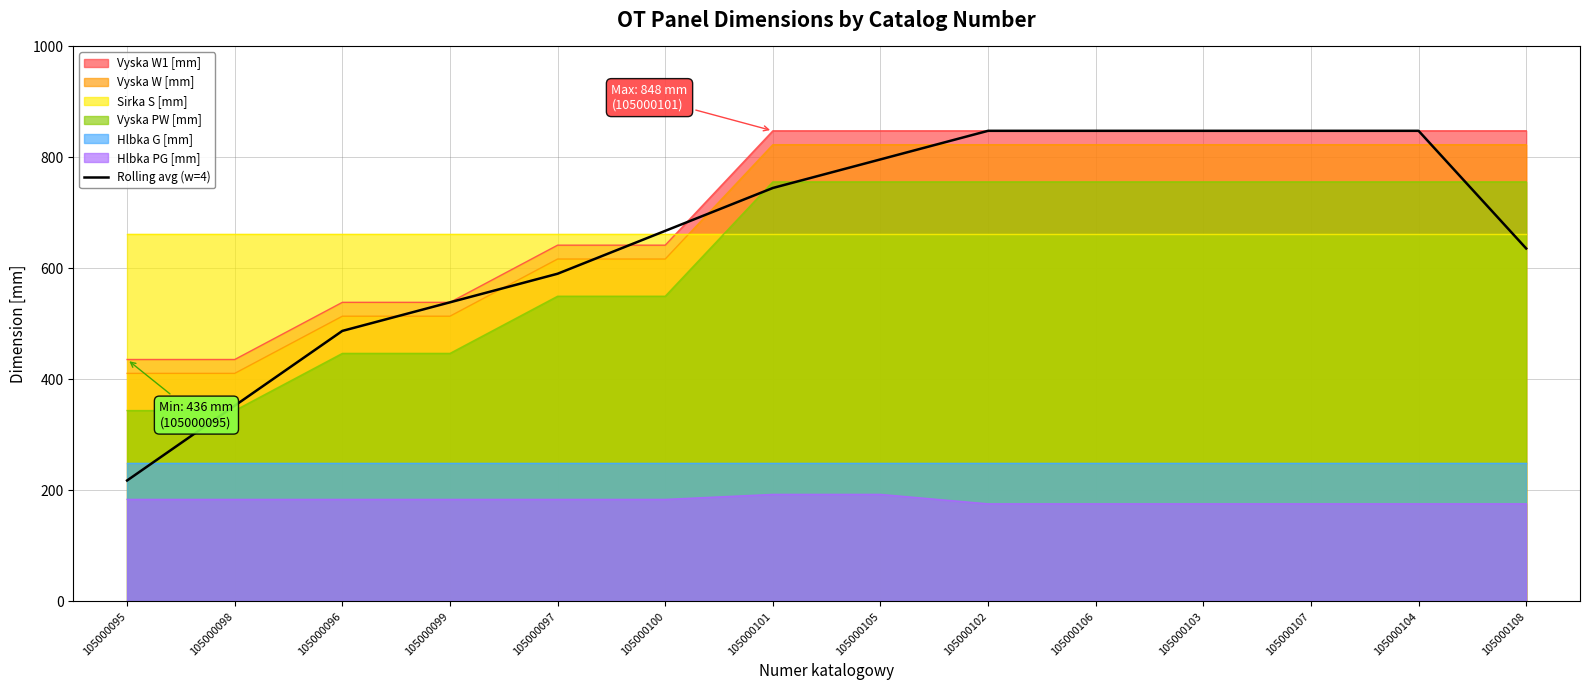

Is it true that the value at 105000106 is 487.4?

False